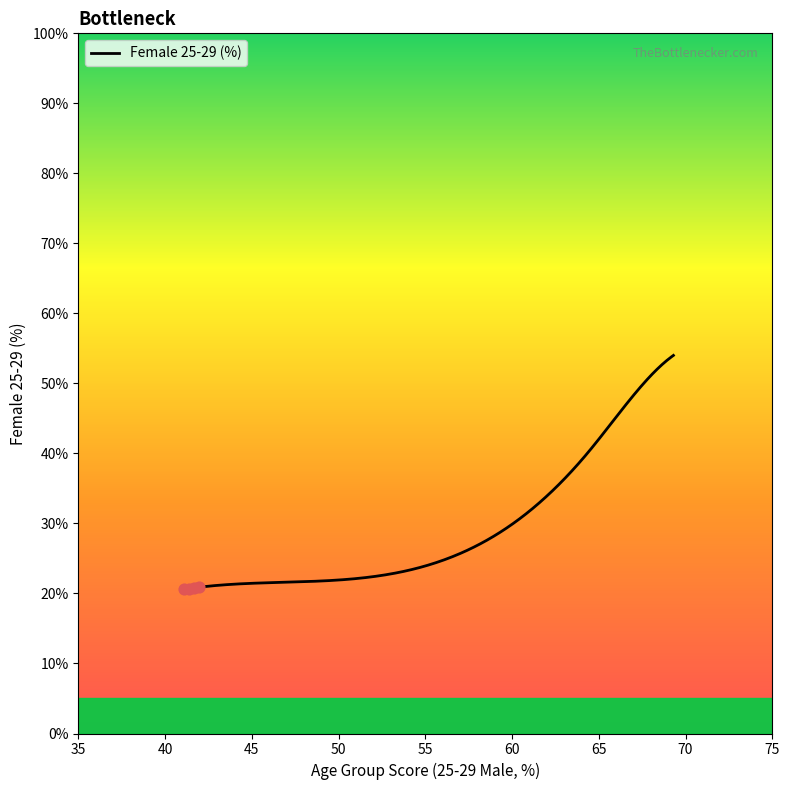

What is the minimum value shown in the chart?

20.6